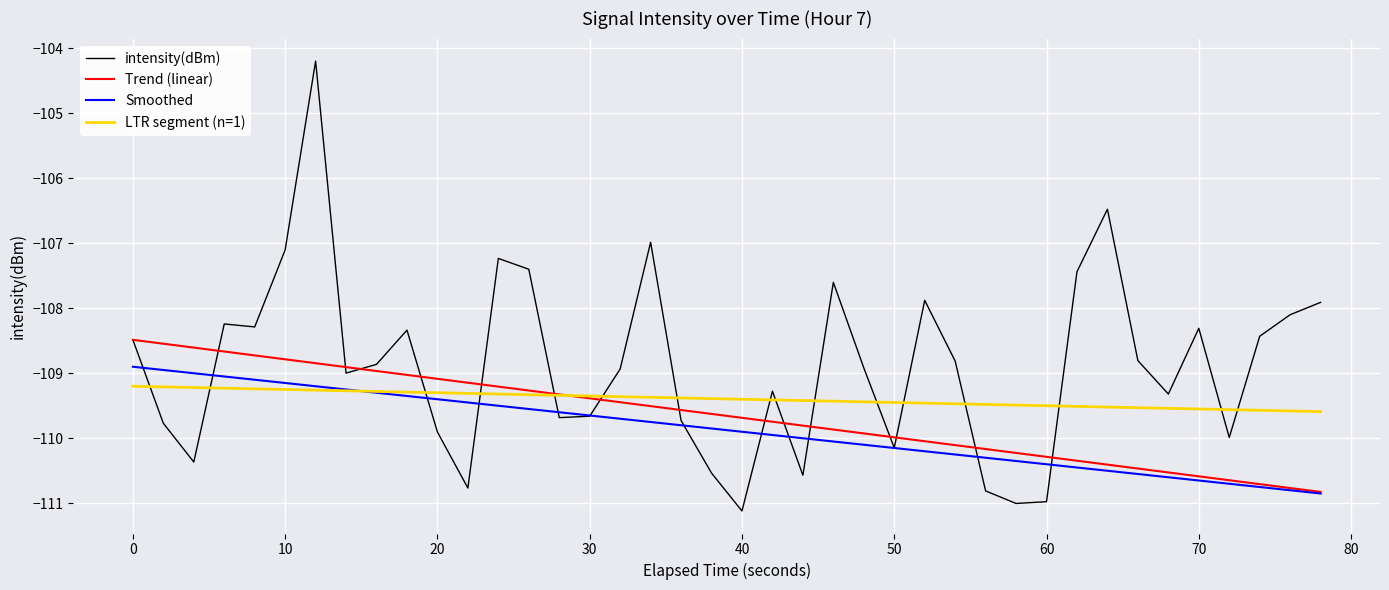

Which series has the largest total across all categories?

intensity(dBm)